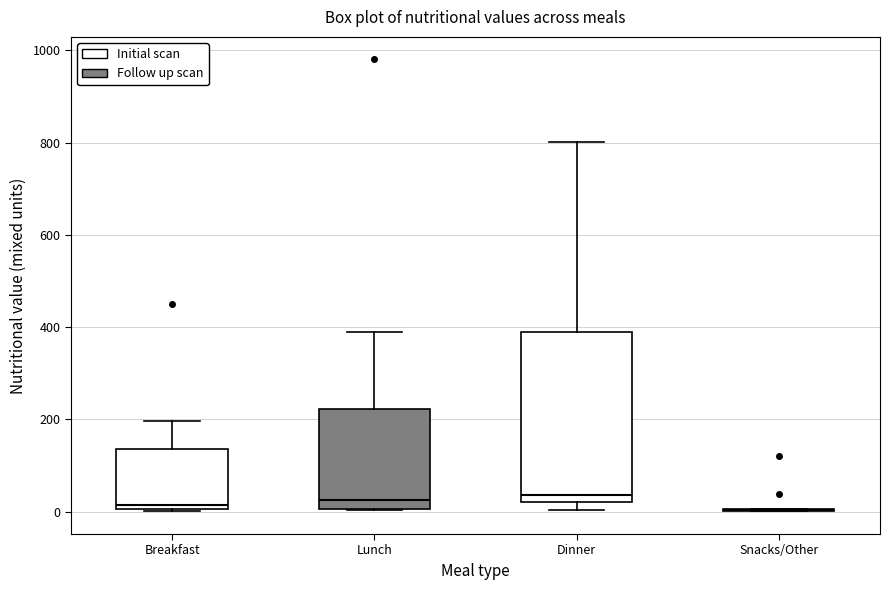

Where does the median line of the box for Breakfast sit on the y-axis? The values are not printed on the chart, so give them approximately, as read against the axis.

20